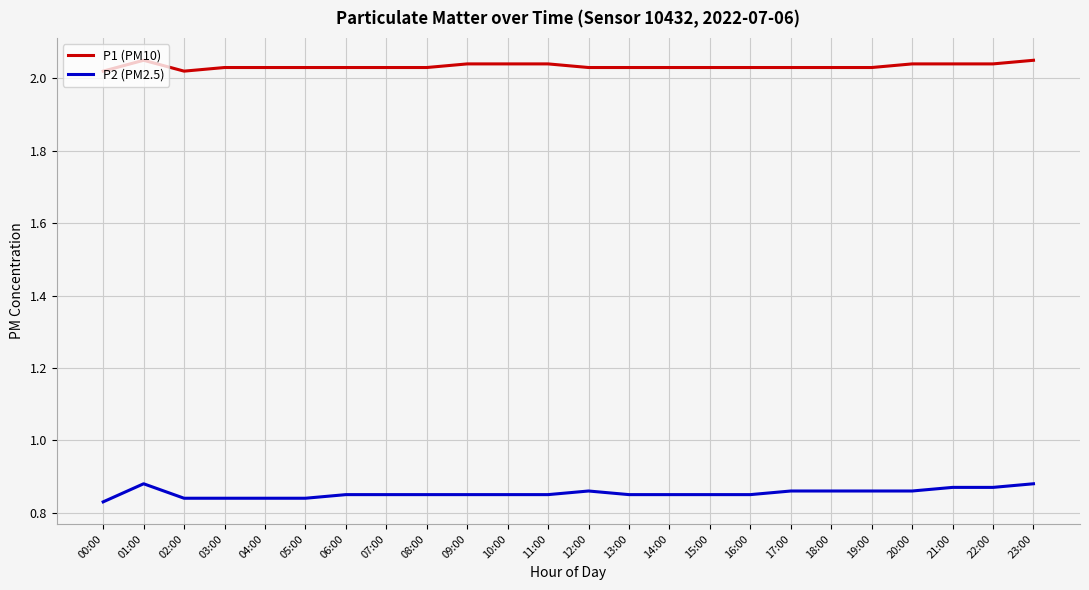

True or false: P1 (PM10) has a value of 3.2 at 14:00.

False